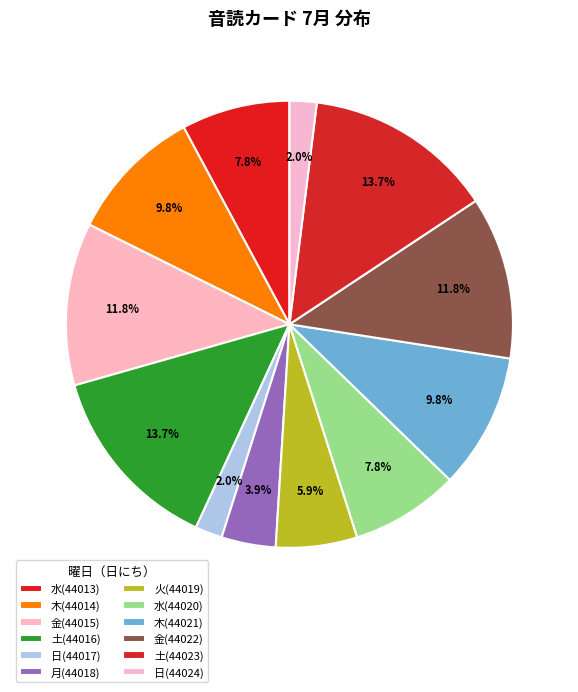

How many slices are in this pie chart?

12